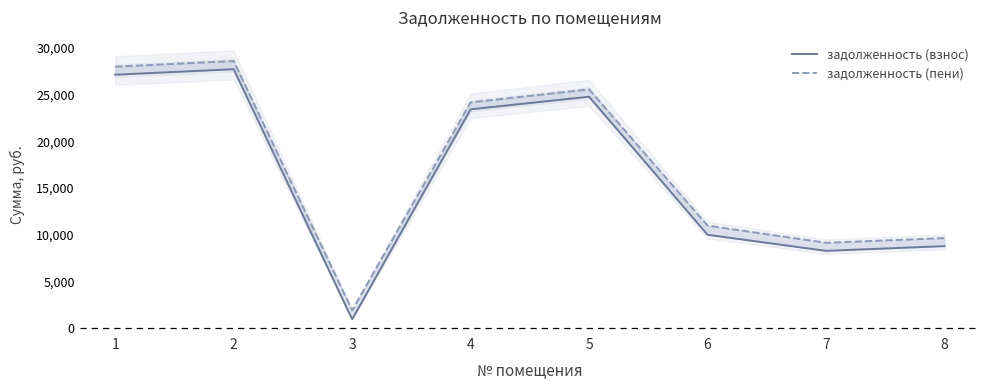

True or false: задолженность (взнос) and задолженность (пени) cross at least once.

False